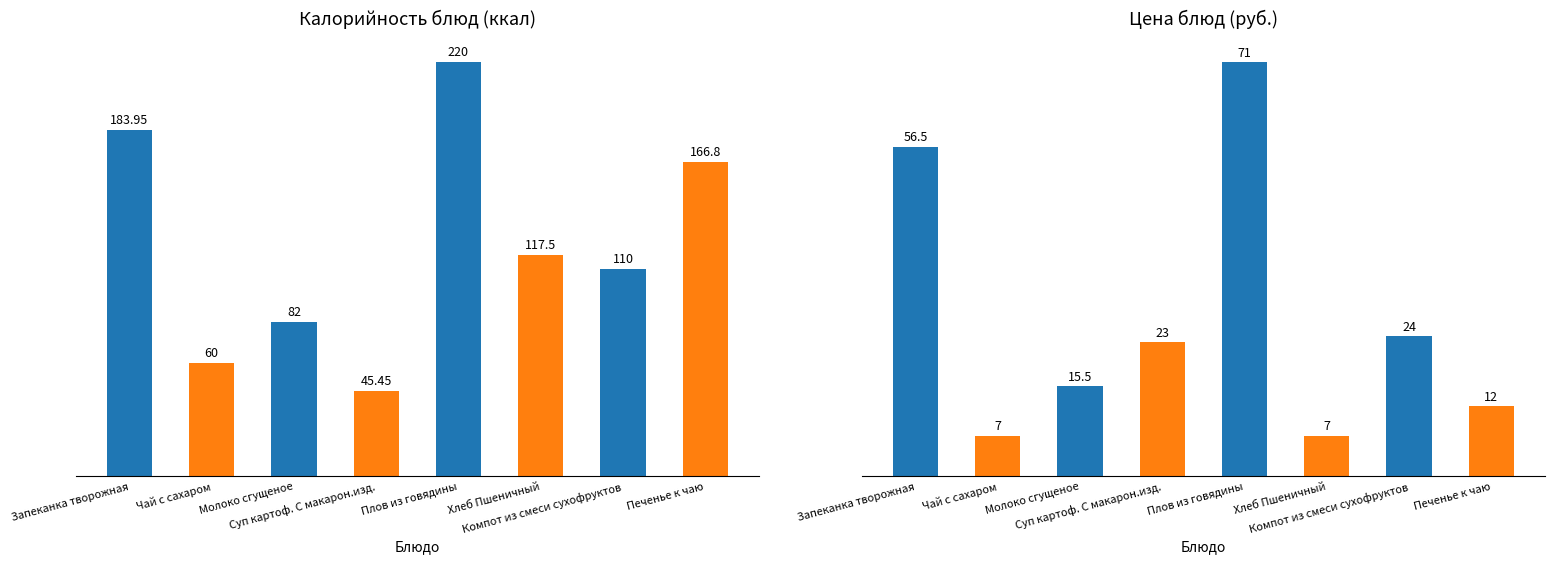

What is the minimum value shown in the chart?

7.0